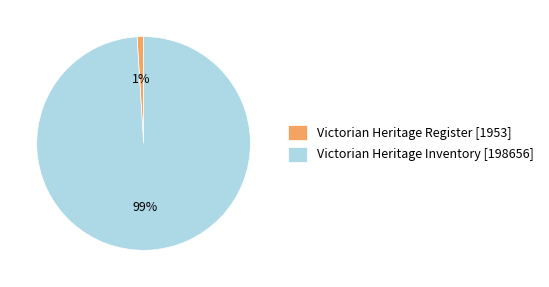

How many segments does this pie chart have?

2